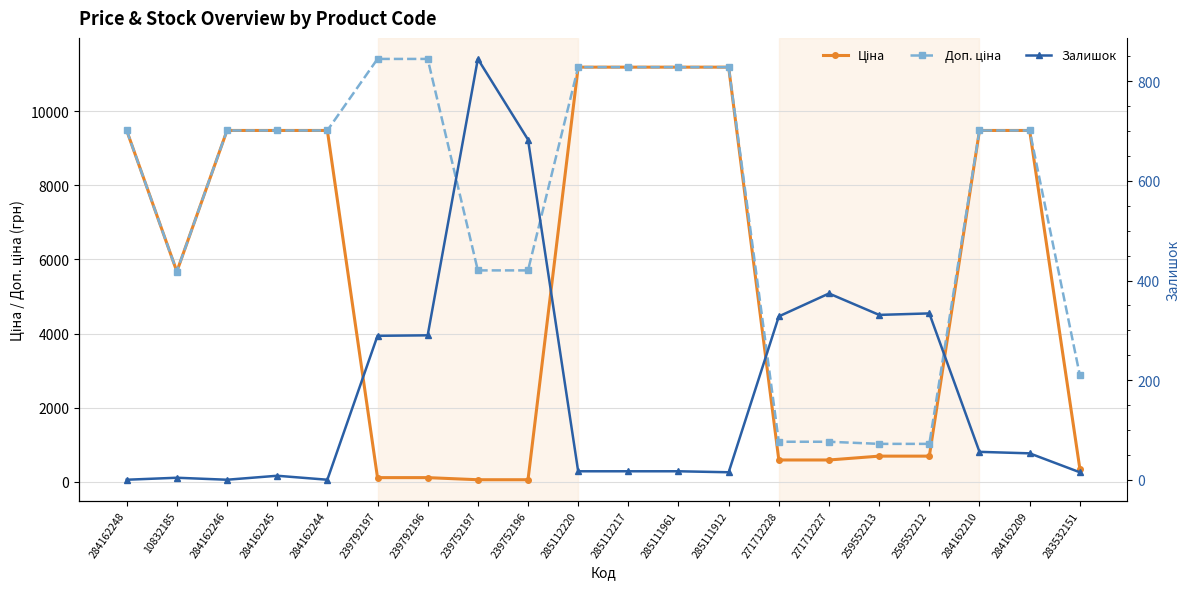

What is the value of the Ціна point at the 7th from the left?

114.1